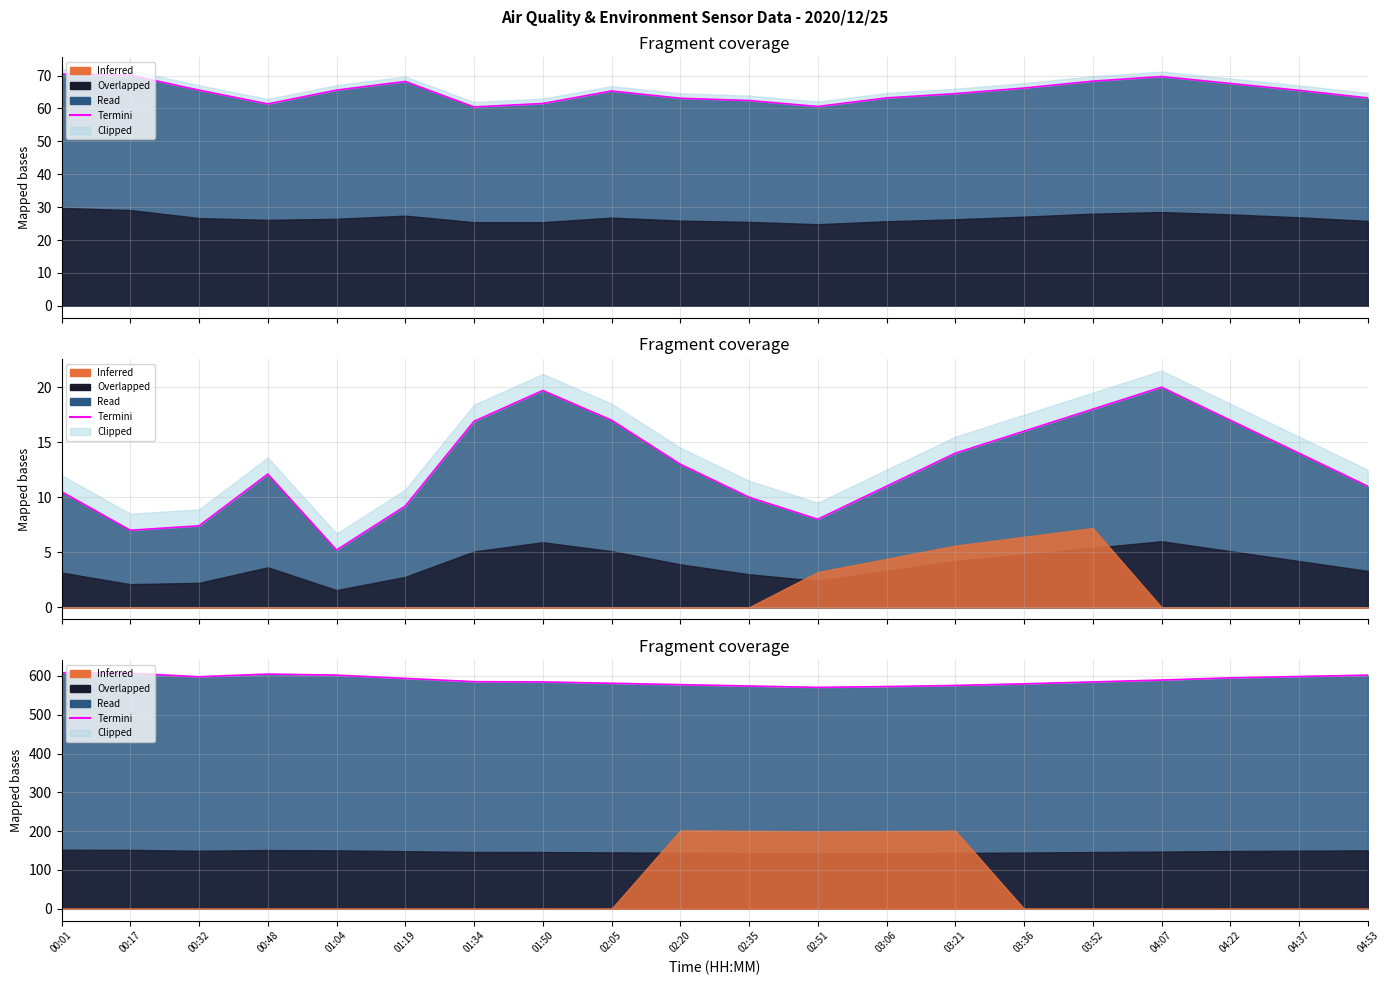

What is the label of the 6th point from the left?

01:19